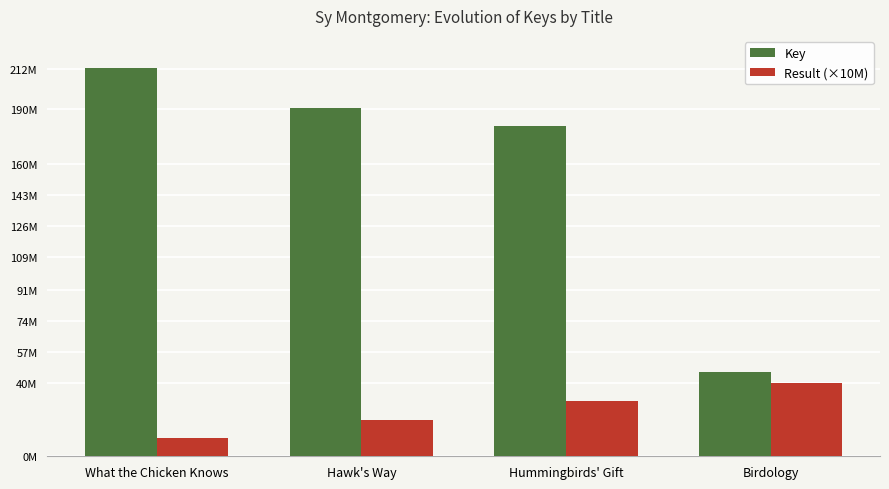

What is the sum of all Key values?

630080766